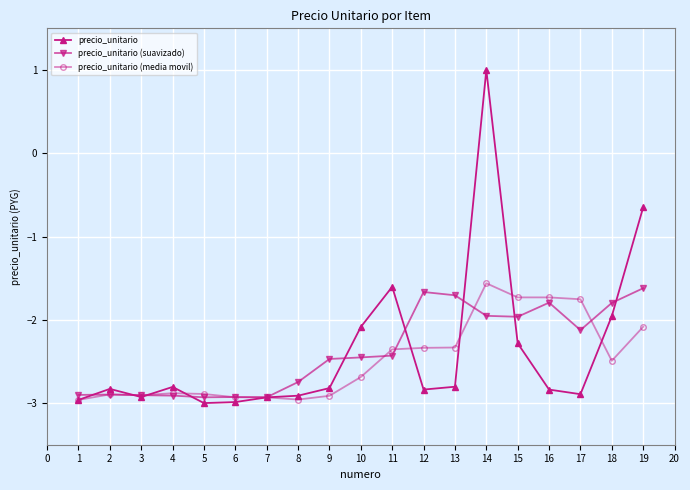

True or false: precio_unitario (suavizado) has more than 1 points higher than both neighbors.

True